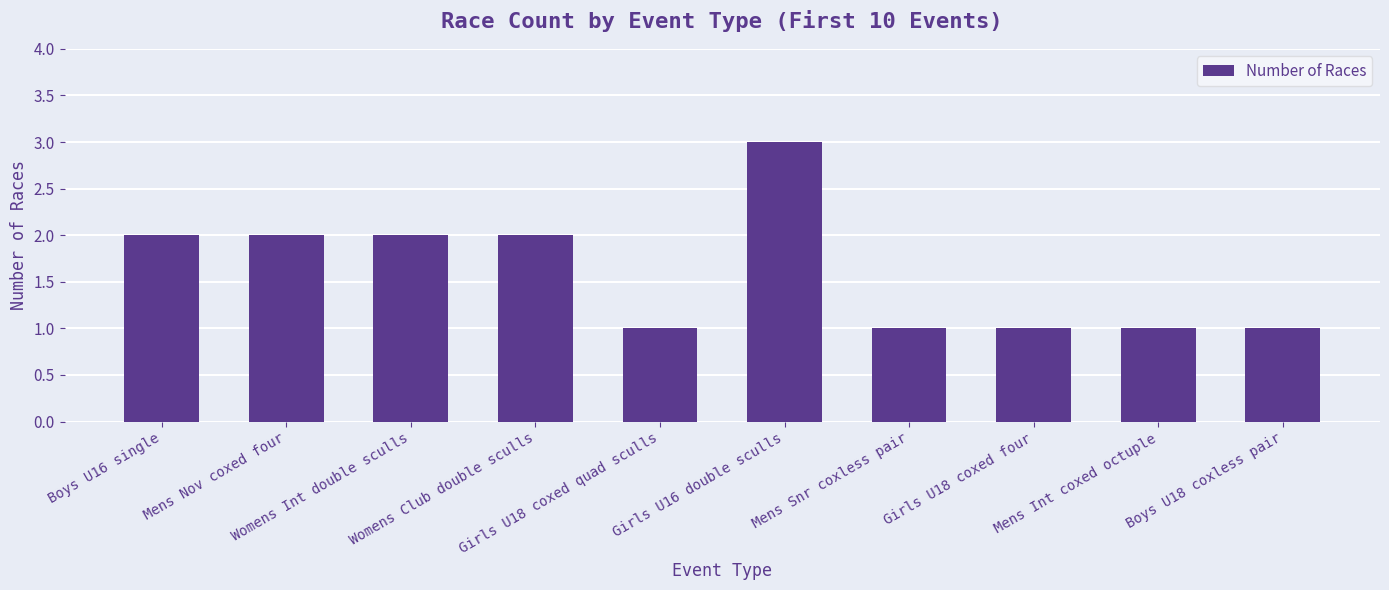

Reading right to left, what are all the values shown in this chart?

Boys U18 coxless pair=1	Mens Int coxed octuple=1	Girls U18 coxed four=1	Mens Snr coxless pair=1	Girls U16 double sculls=3	Girls U18 coxed quad sculls=1	Womens Club double sculls=2	Womens Int double sculls=2	Mens Nov coxed four=2	Boys U16 single=2